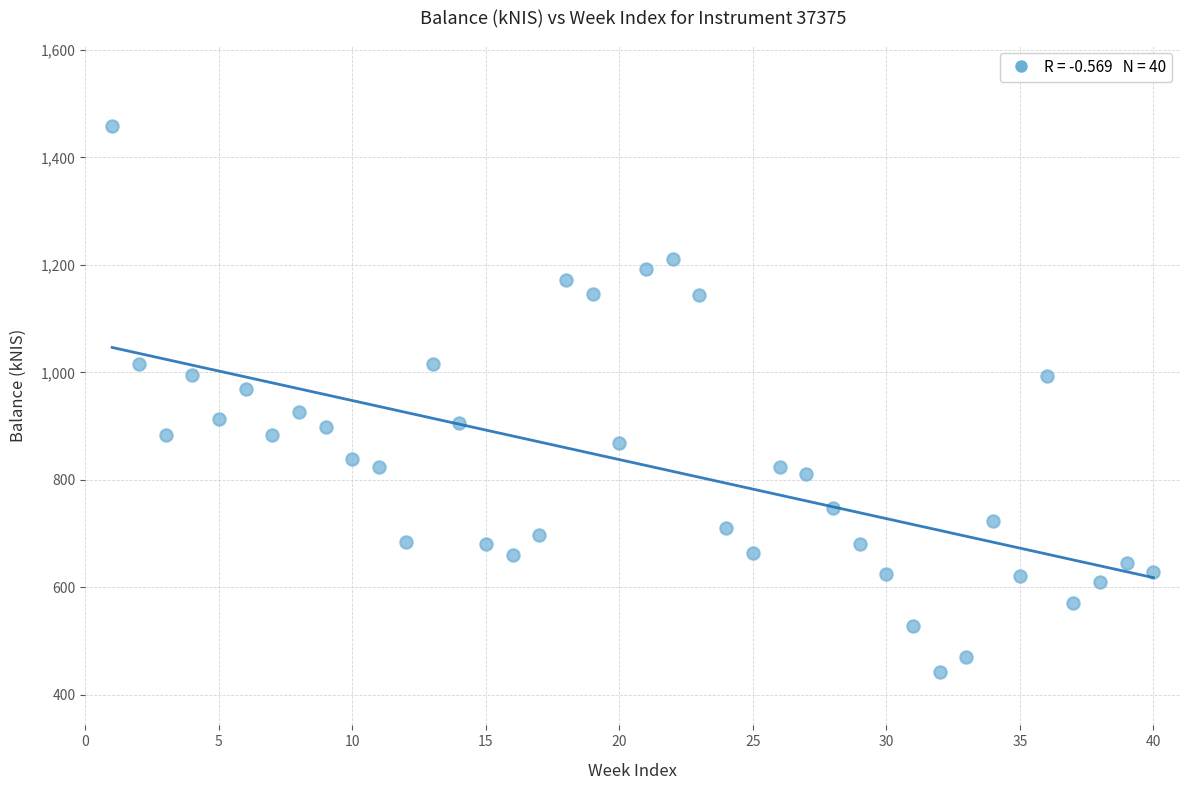

What is the range of X values (max minus min)?

39.0